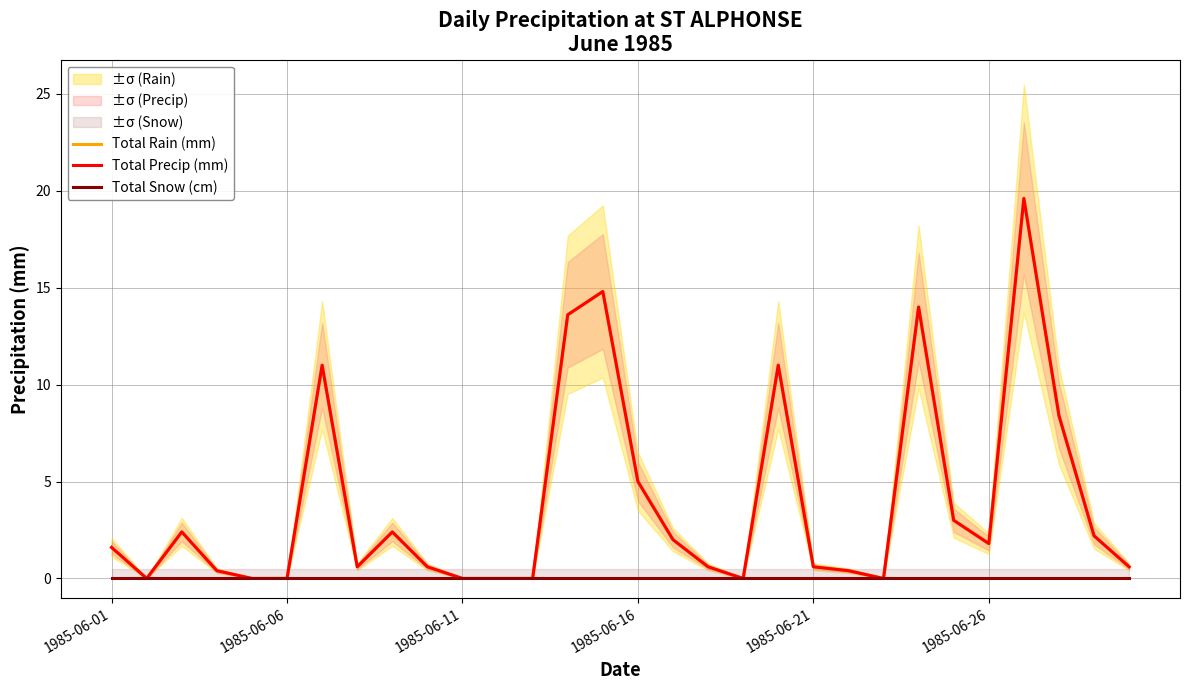

How many series are shown in this chart?

3